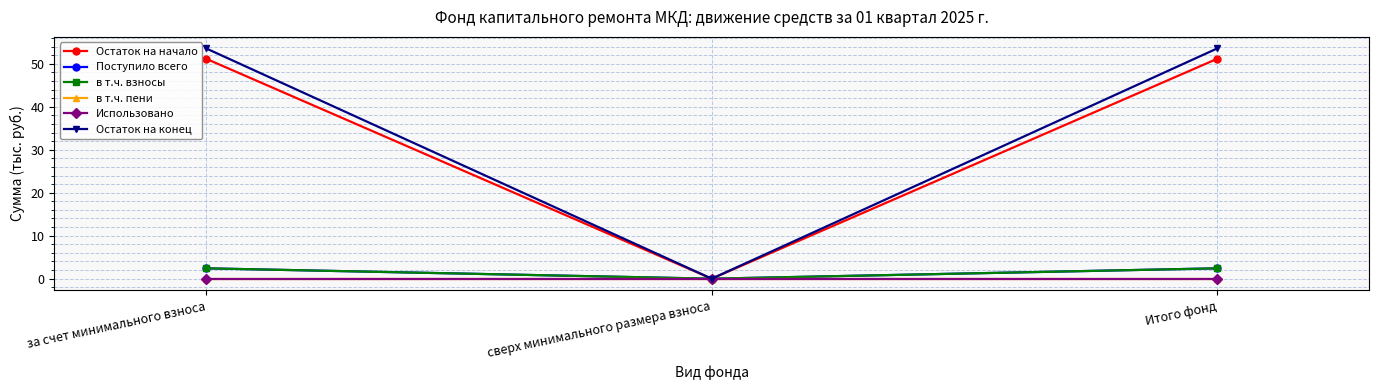

Is this an area chart (filled region under the line)?

No